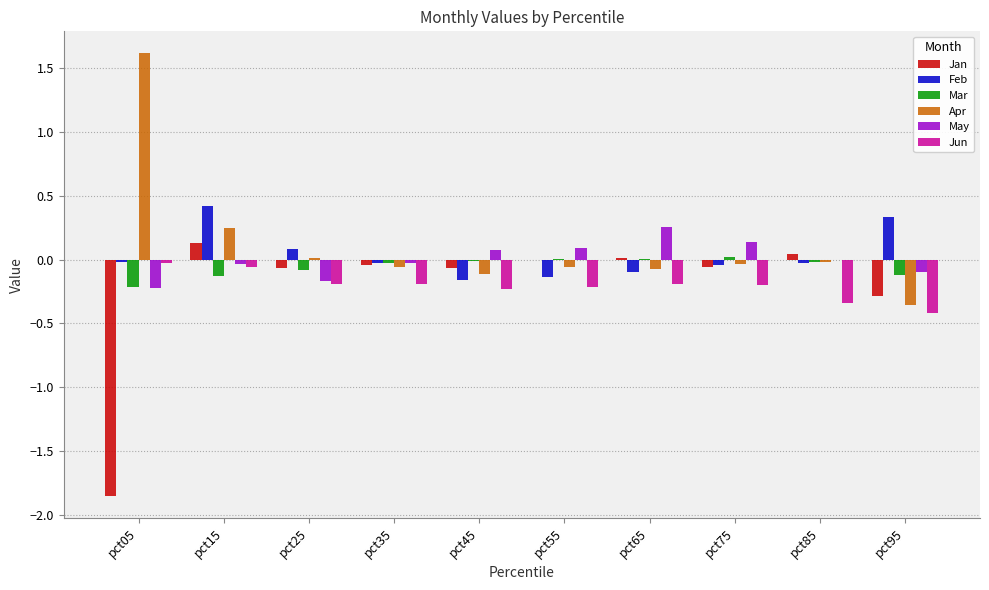

What is the sum of all Mar values?

-0.6